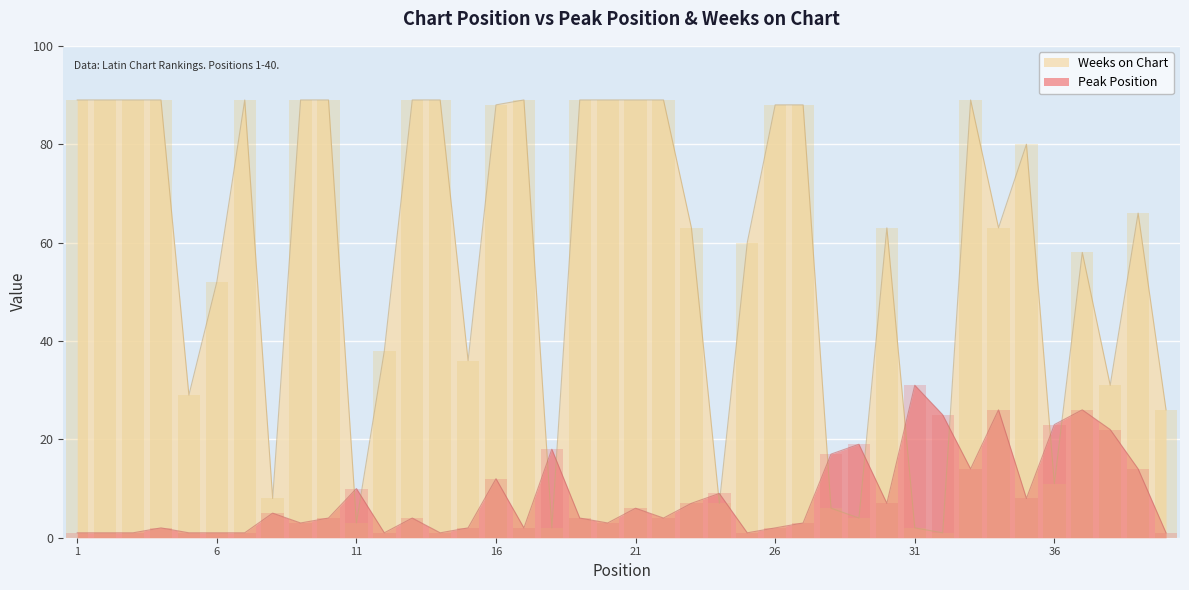

What is the lowest value of the Peak Position series?

1